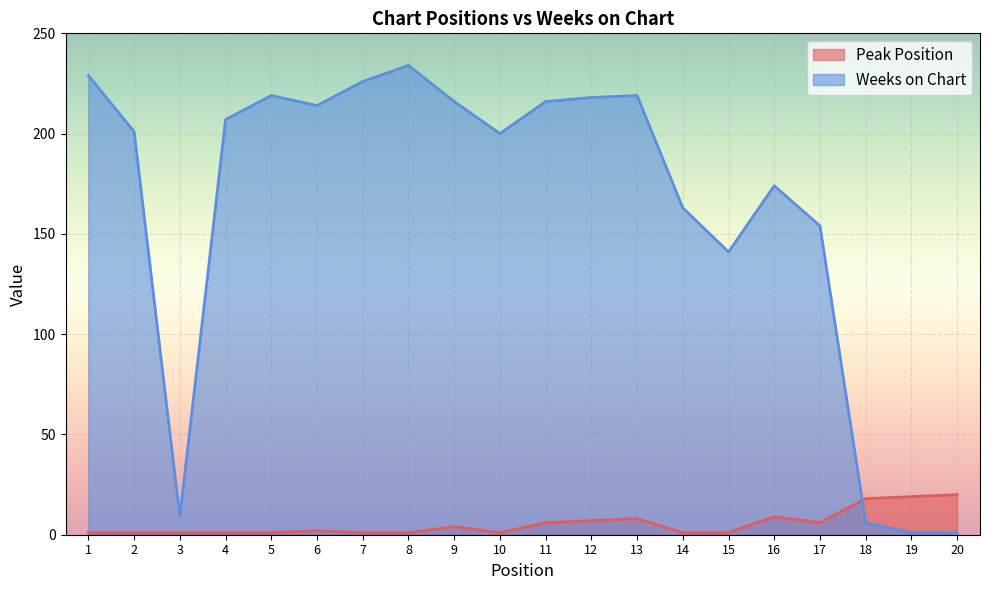

What is the difference between the maximum and minimum values in the Peak Position series?

19